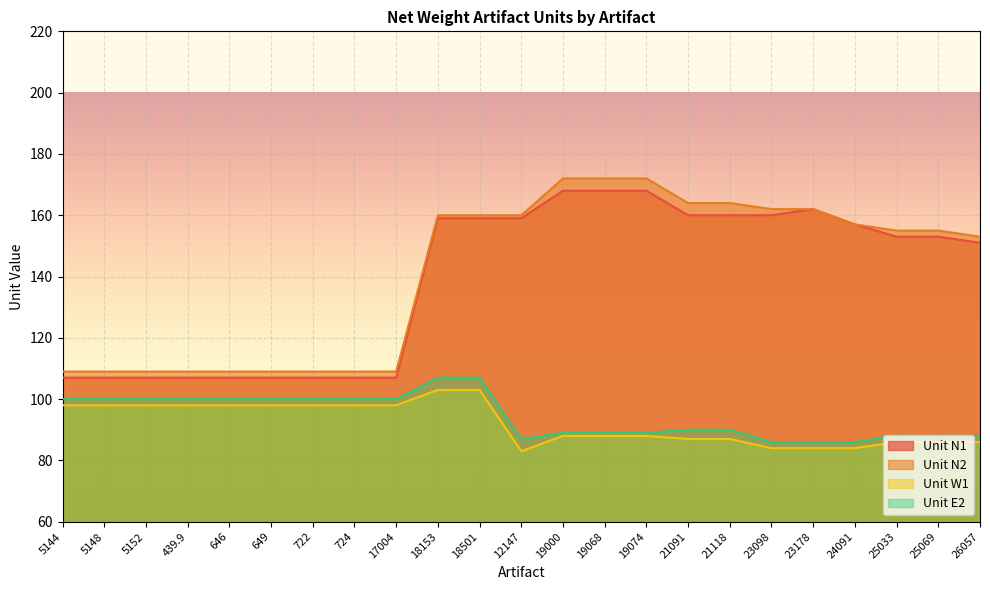

True or false: Unit N1 and Unit W1 cross at least once.

False